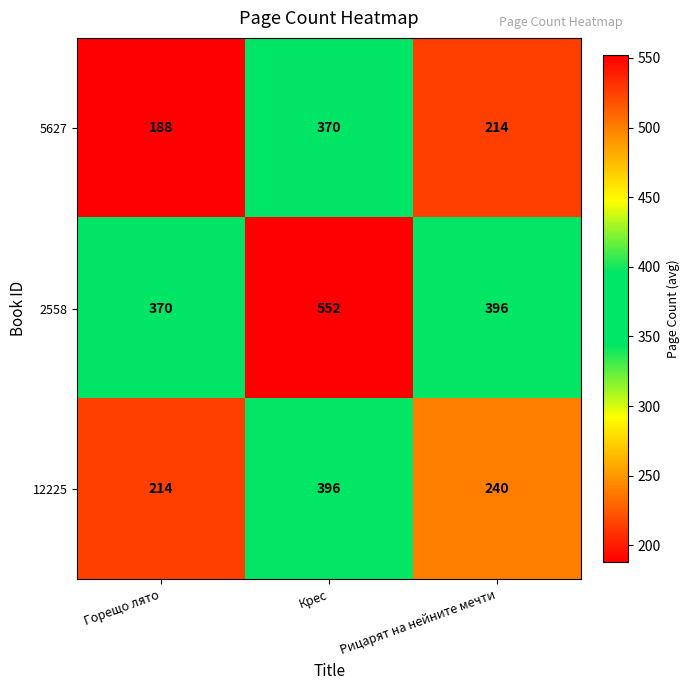

At how many categories does at least one series exceed 359?

3